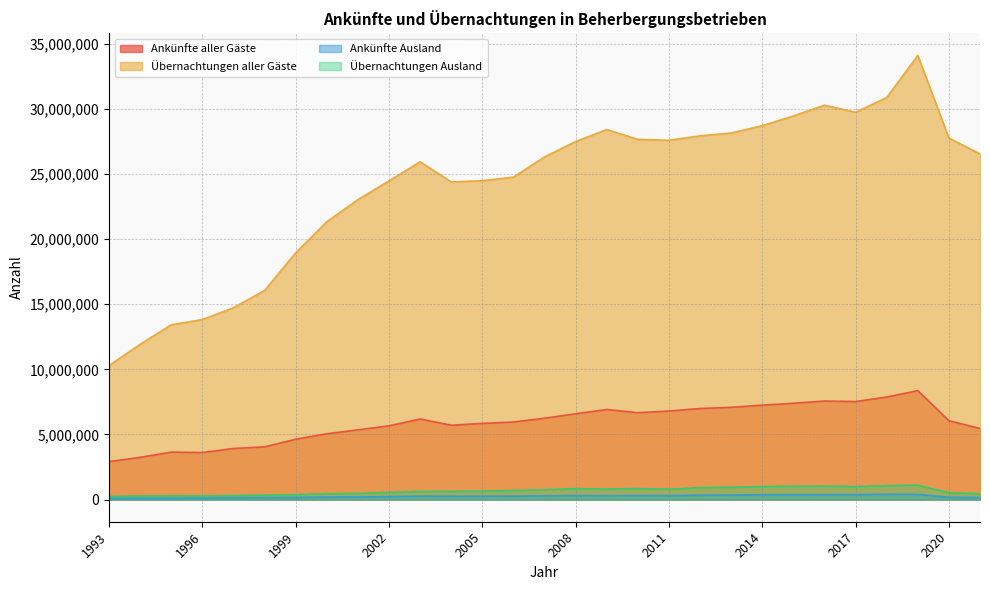

What is the difference between the maximum and minimum values in the Übernachtungen aller Gäste series?

23824688